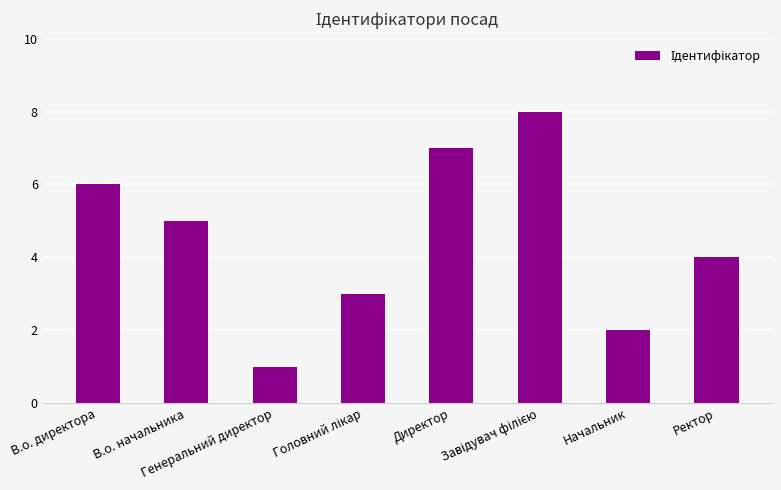

What is the greatest value displayed?

8